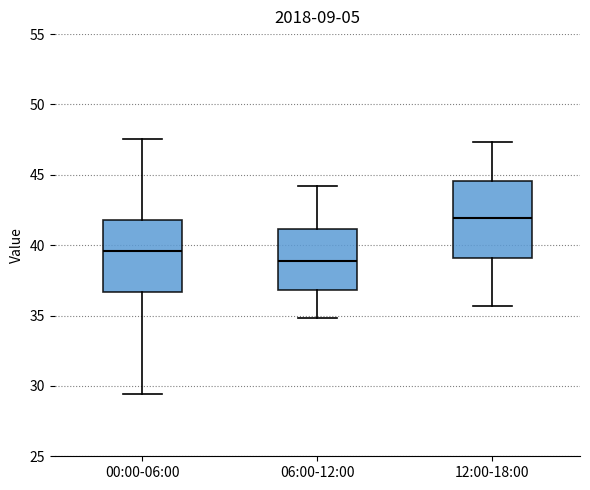

Which box's median line is the lowest?

06:00-12:00